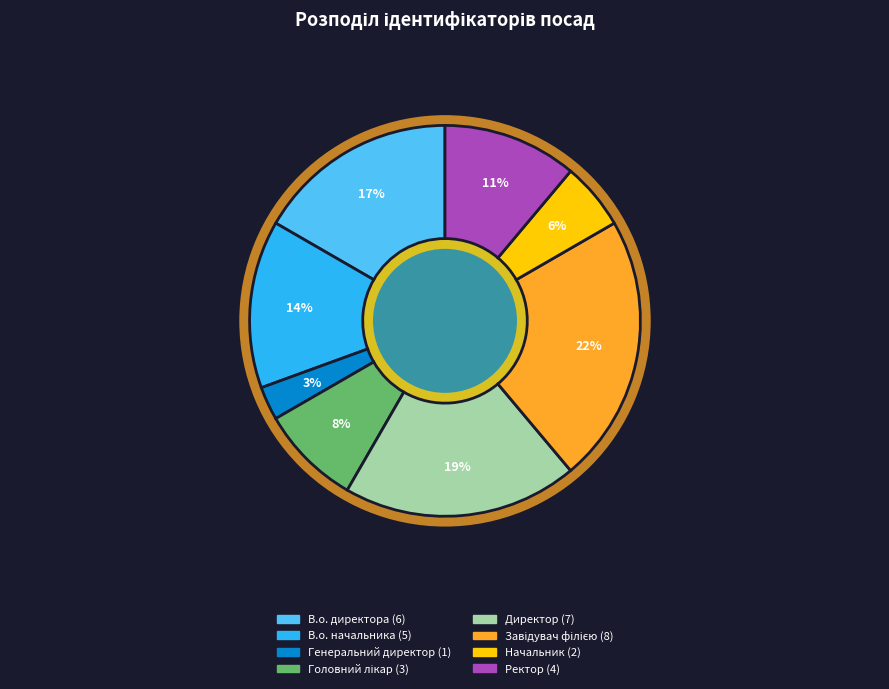

To the nearest percent, what portion does Головний лікар represent?

8%